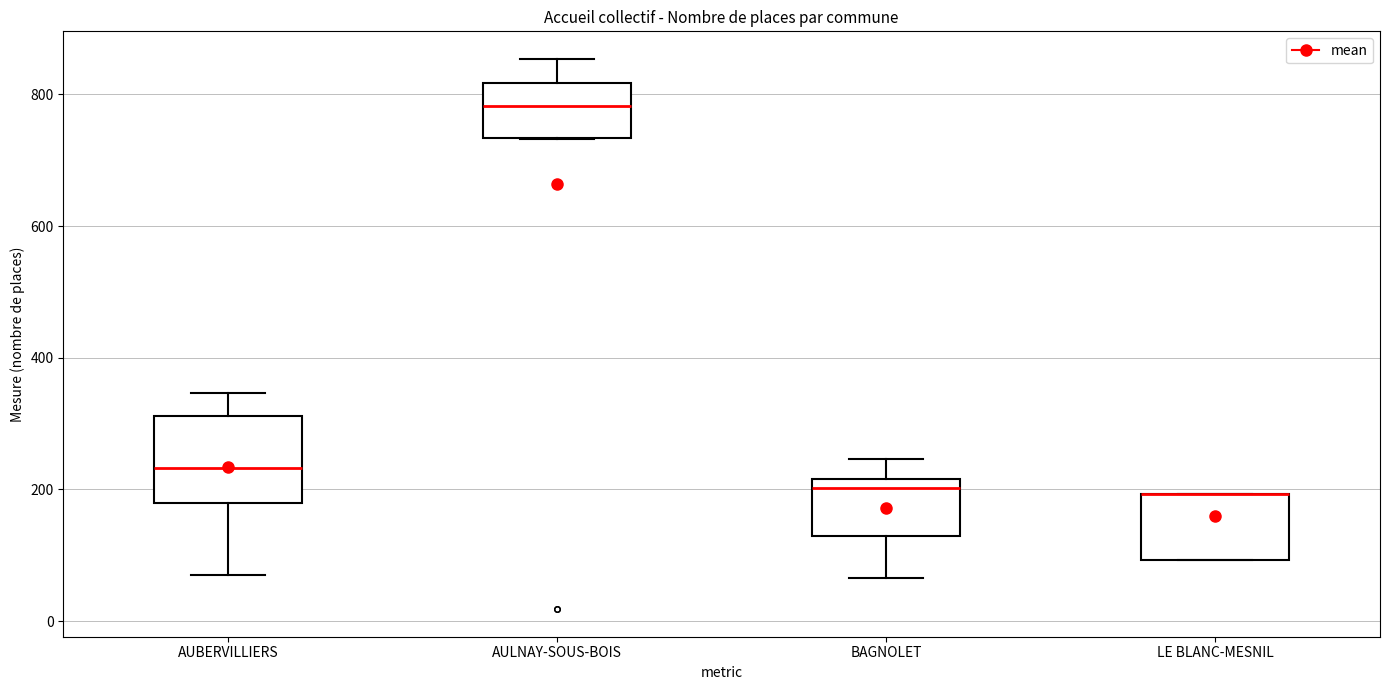

Which box is the tallest, from its lower edge to its upper edge?

AUBERVILLIERS